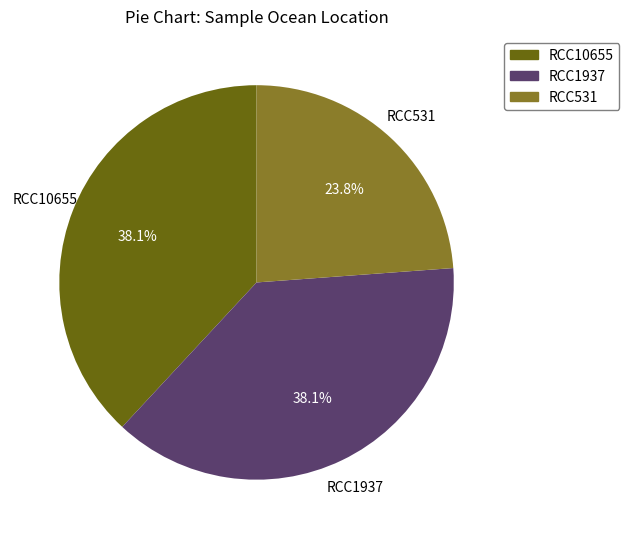

Count the number of slices in the pie.

3